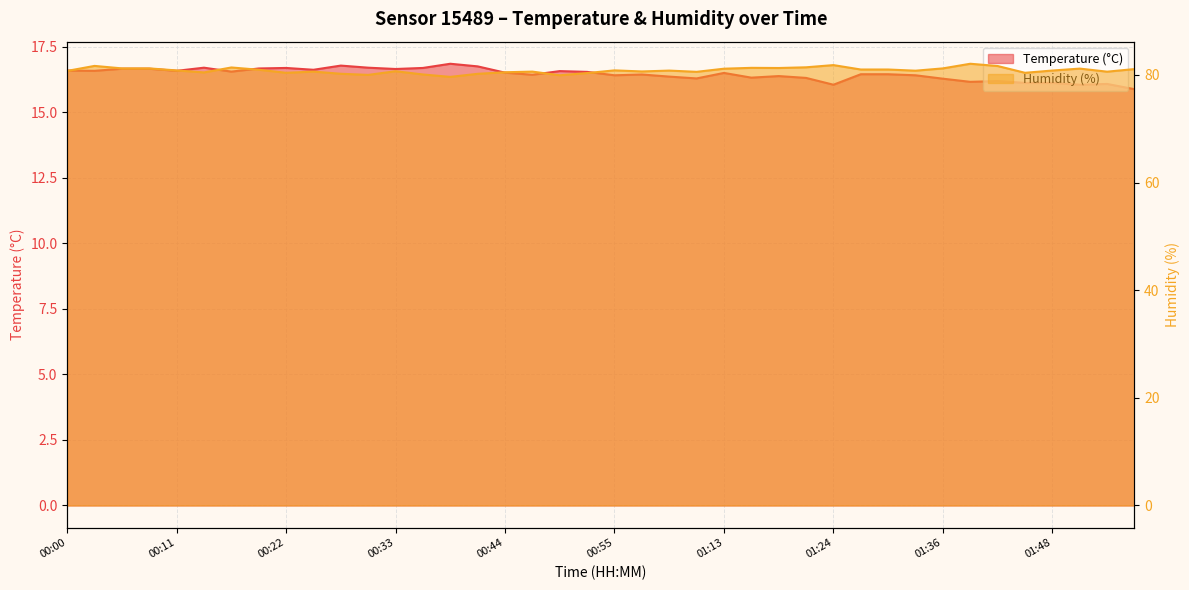

What value does the Humidity (%) series have at 01:13?

81.2